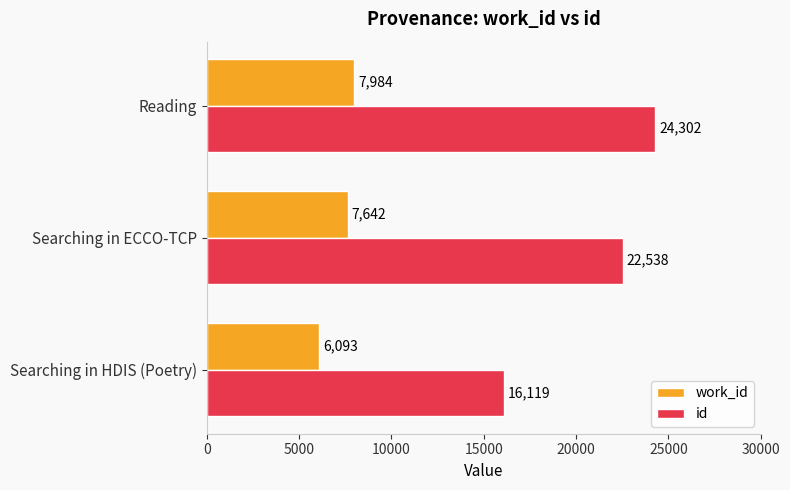

What is the spread (max minus min) of values at Searching in ECCO-TCP?

14896